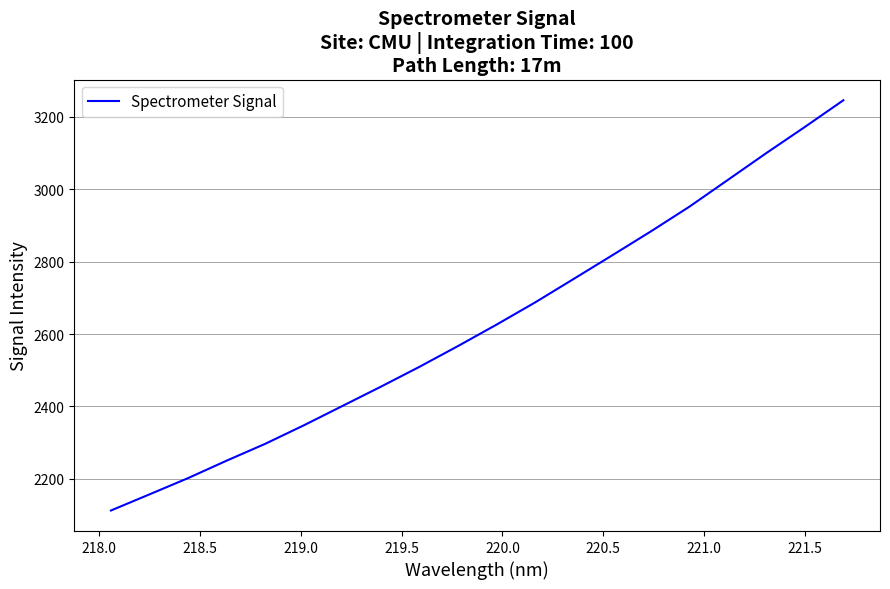

What is the minimum value shown in the chart?

2112.5